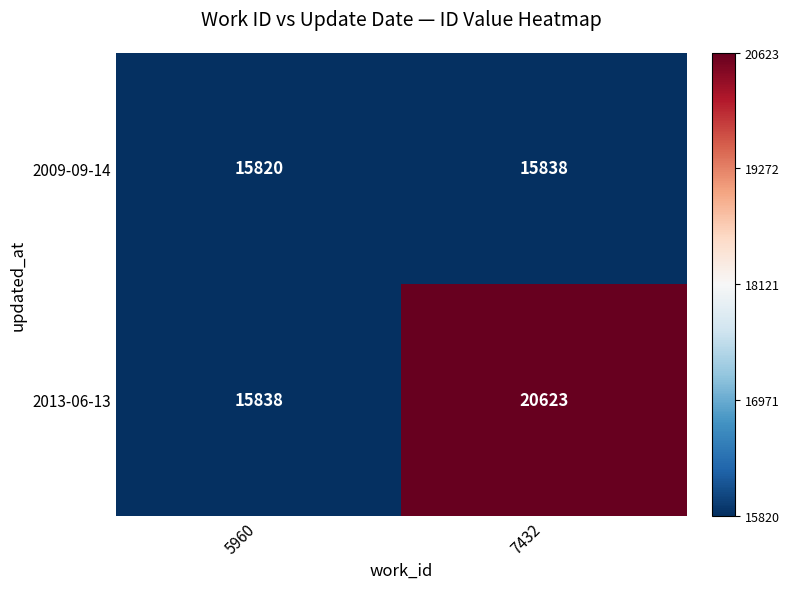

The 2013-06-13 series shows 15838 at 5960. True or false?

True